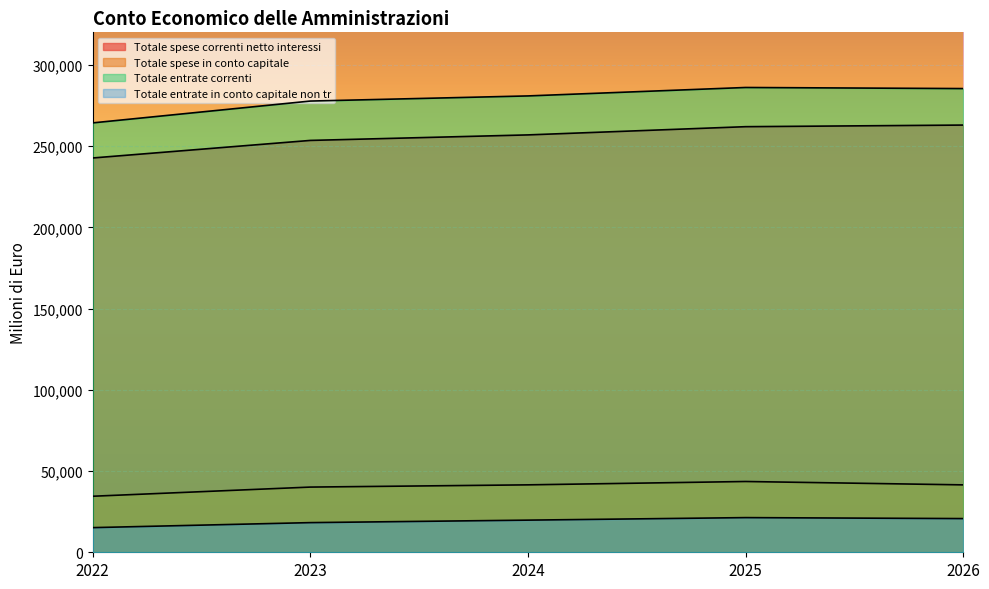

What are all the series names shown in the legend?

Totale spese correnti netto interessi, Totale spese in conto capitale, Totale entrate correnti, Totale entrate in conto capitale non tr